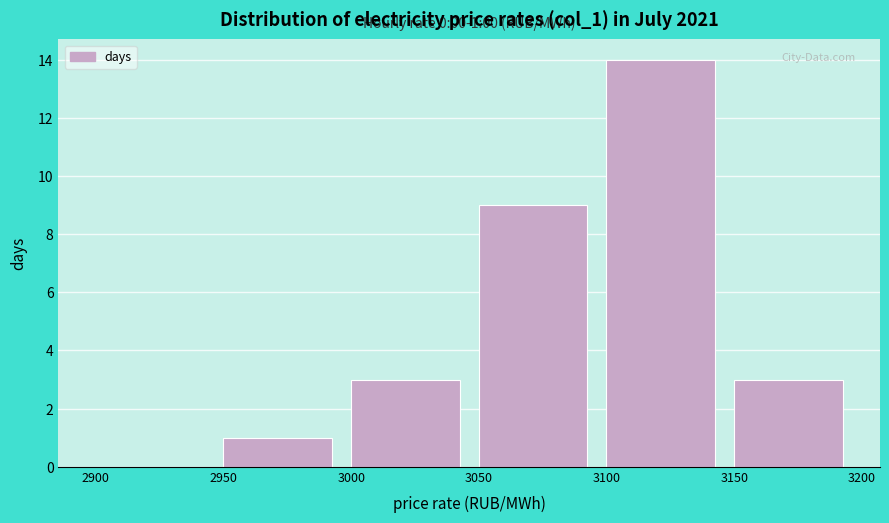

Which range on the x-axis has the tallest bar?

3100 to 3150